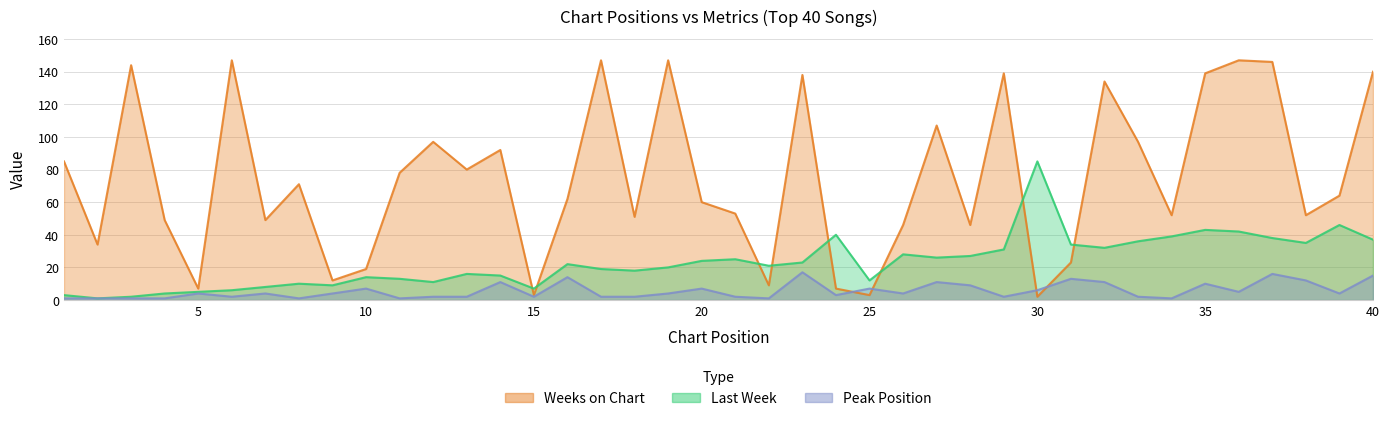

Reading left to right, extract all data points from this chart.

Last Week: 1=3	2=1	3=2	4=4	5=5	6=6	7=8	8=10	9=9	10=14	11=13	12=11	13=16	14=15	15=7	16=22	17=19	18=18	19=20	20=24	21=25	22=21	23=23	24=40	25=12	26=28	27=26	28=27	29=31	30=85	31=34	32=32	33=36	34=39	35=43	36=42	37=38	38=35	39=46	40=37
Weeks on Chart: 1=85	2=34	3=144	4=49	5=7	6=147	7=49	8=71	9=12	10=19	11=78	12=97	13=80	14=92	15=3	16=62	17=147	18=51	19=147	20=60	21=53	22=9	23=138	24=7	25=3	26=46	27=107	28=46	29=139	30=2	31=23	32=134	33=97	34=52	35=139	36=147	37=146	38=52	39=64	40=140
Peak Position: 1=1	2=1	3=1	4=1	5=4	6=2	7=4	8=1	9=4	10=7	11=1	12=2	13=2	14=11	15=2	16=14	17=2	18=2	19=4	20=7	21=2	22=1	23=17	24=3	25=7	26=4	27=11	28=9	29=2	30=6	31=13	32=11	33=2	34=1	35=10	36=5	37=16	38=12	39=4	40=15